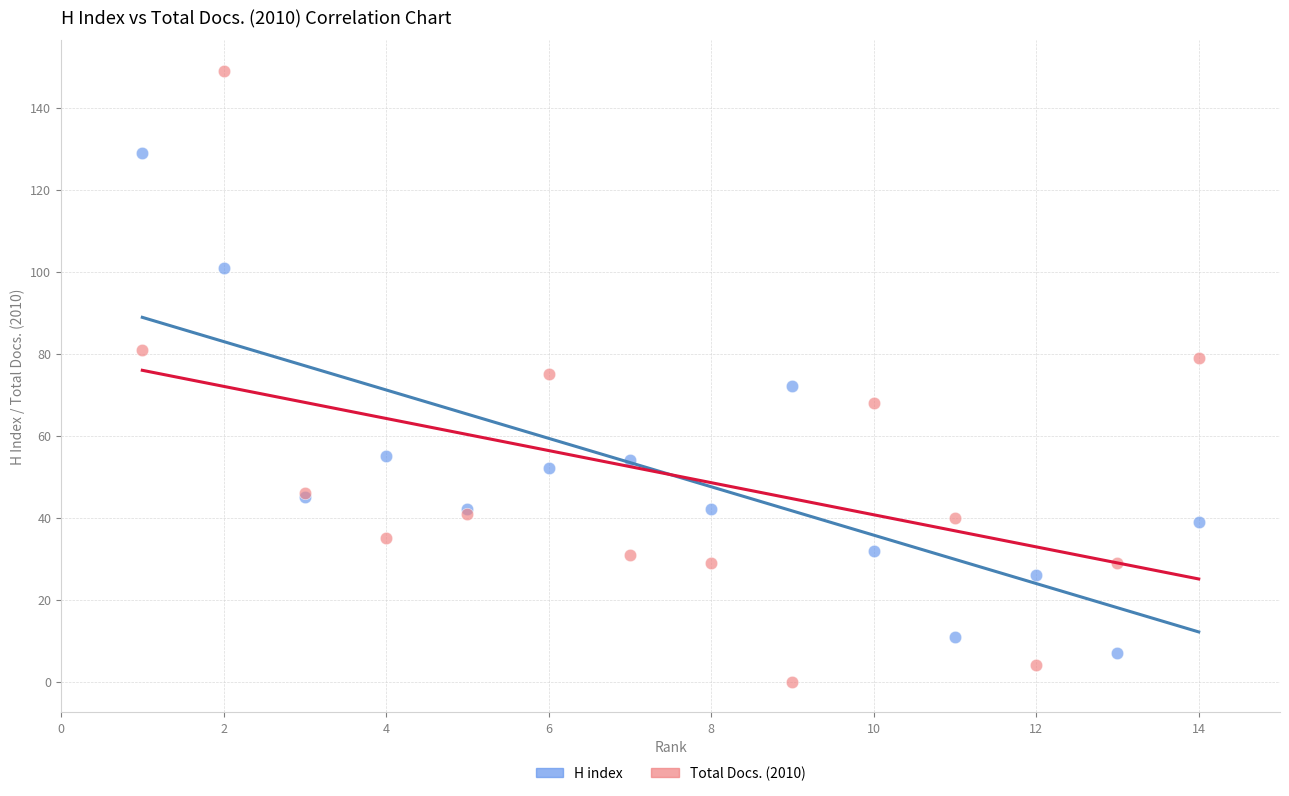

Which series has the largest Y range (max minus min)?

Total Docs. (2010)